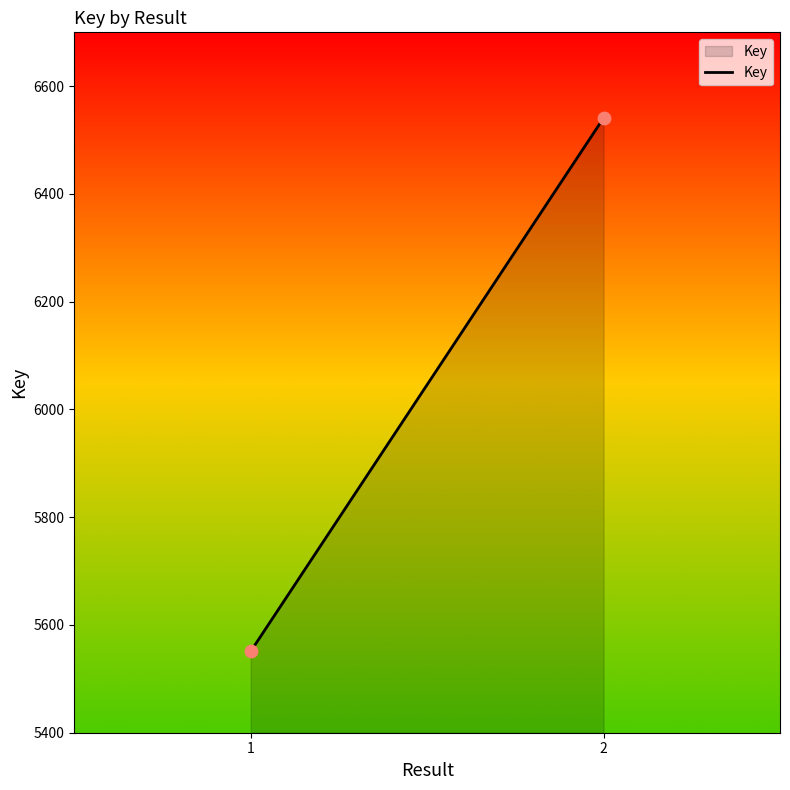

What is the average Y value?

6046